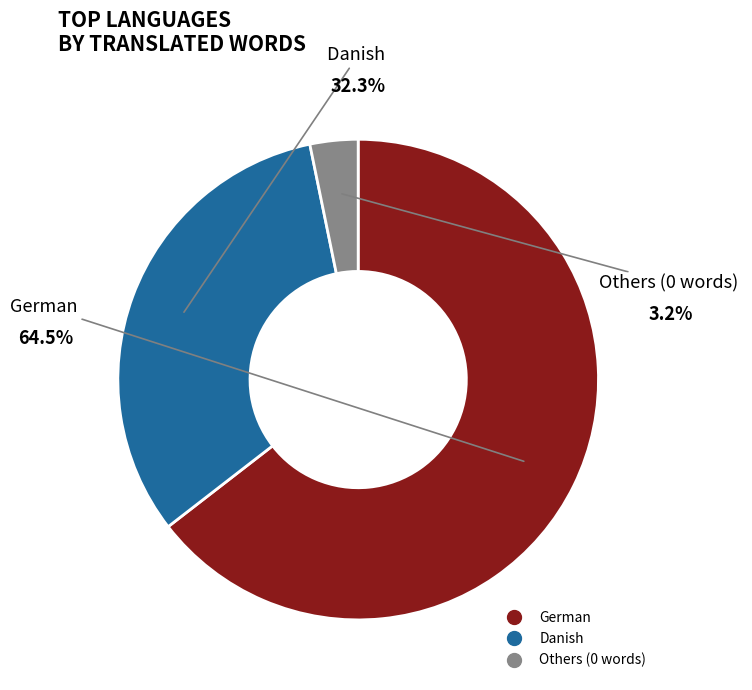

Does Spanish represent more than half of the total?

No